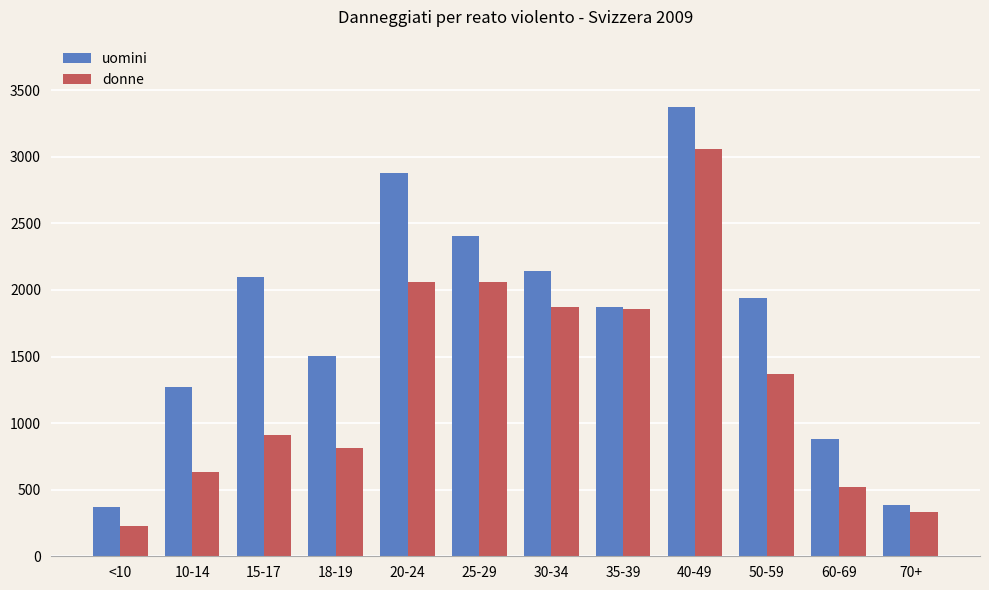

Which category has the highest value across all series?

40-49